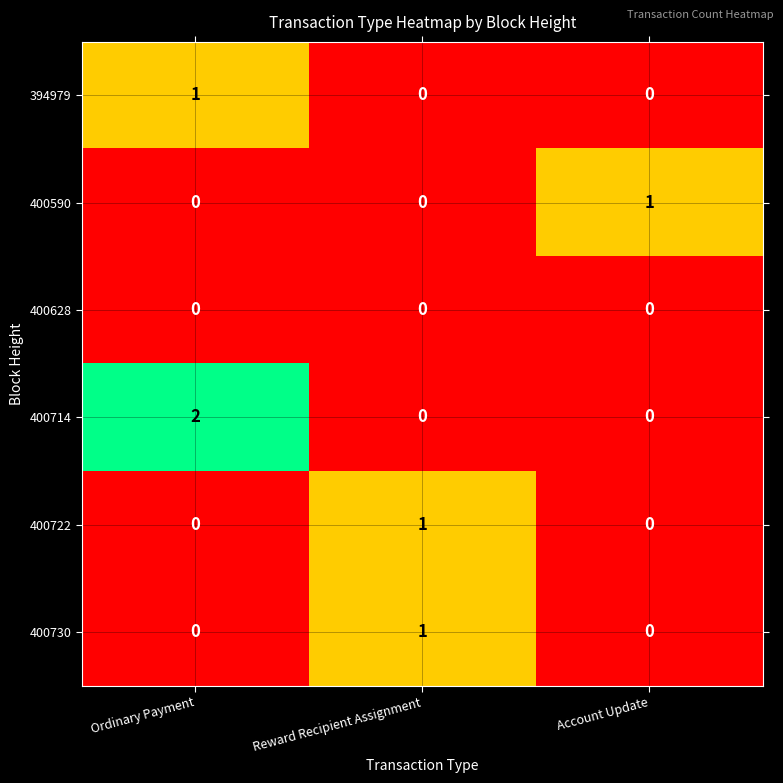

Is it true that 400590 equals 1 at Account Update?

True